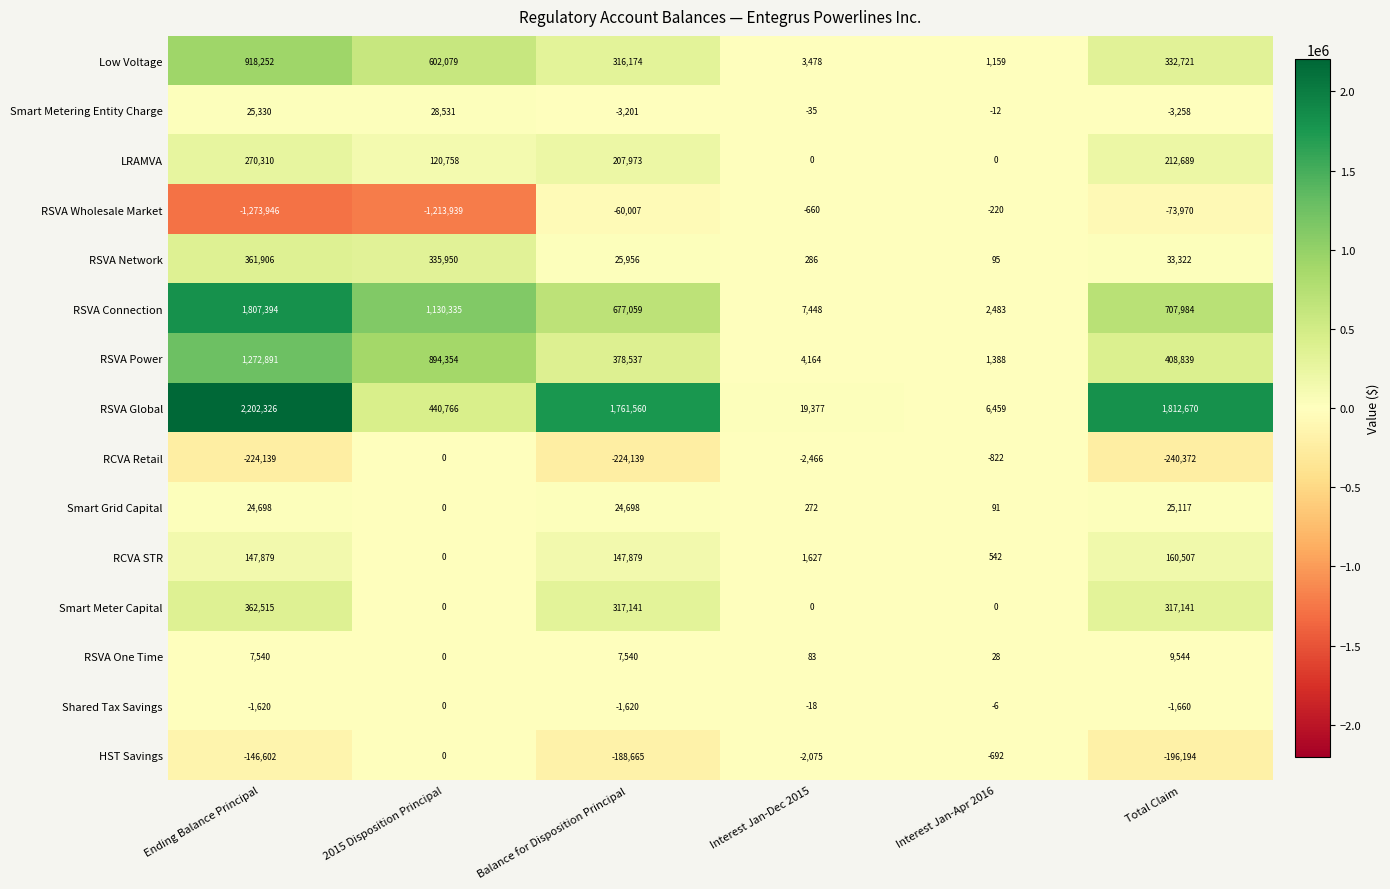

Which series has the widest spread of values?

RSVA Global